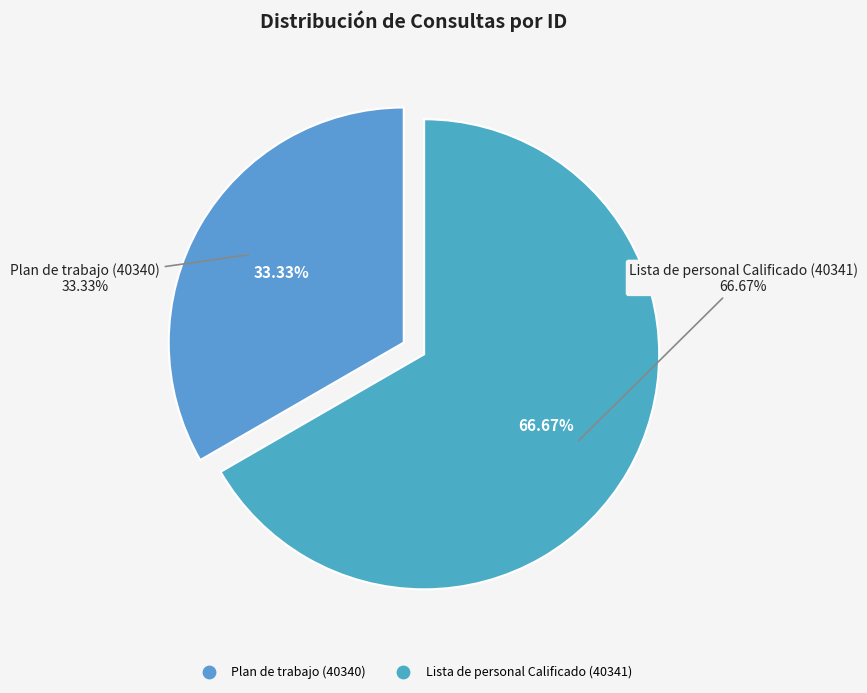

To the nearest percent, what portion does 40340 represent?

33%